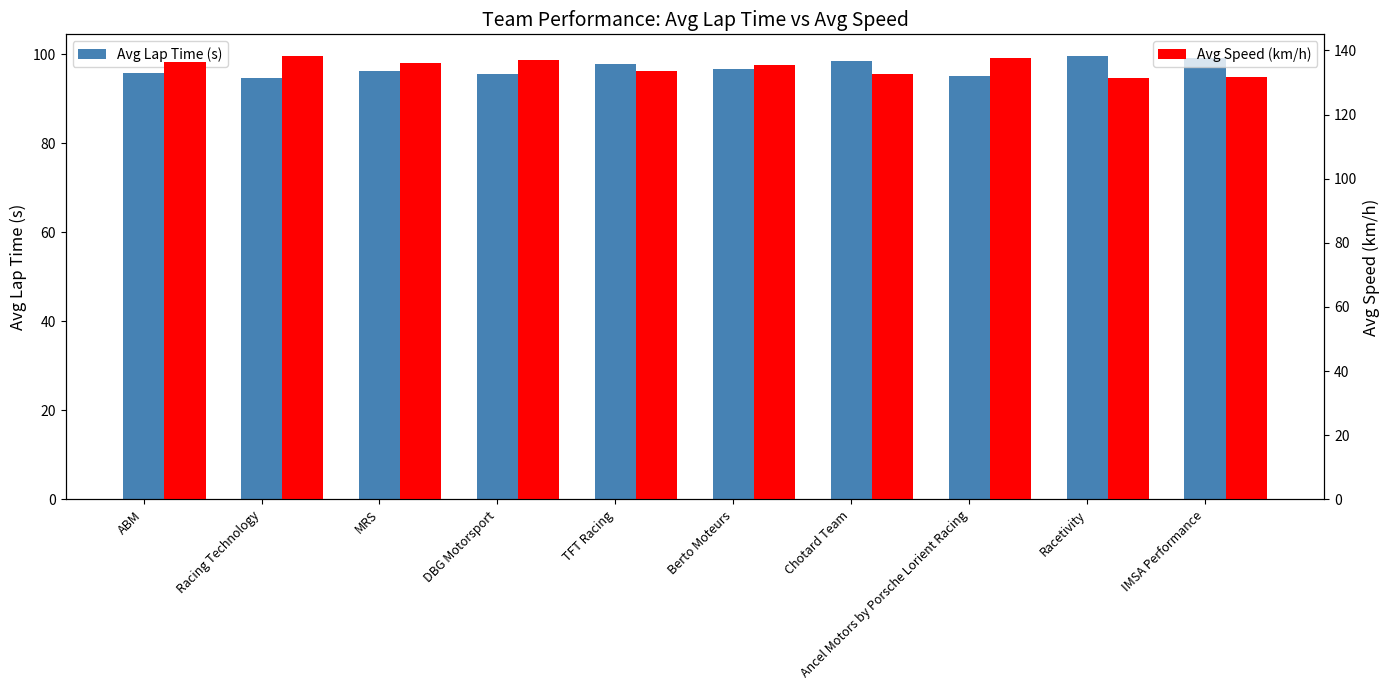

What is the difference between the highest and lowest values at MRS?

39.8